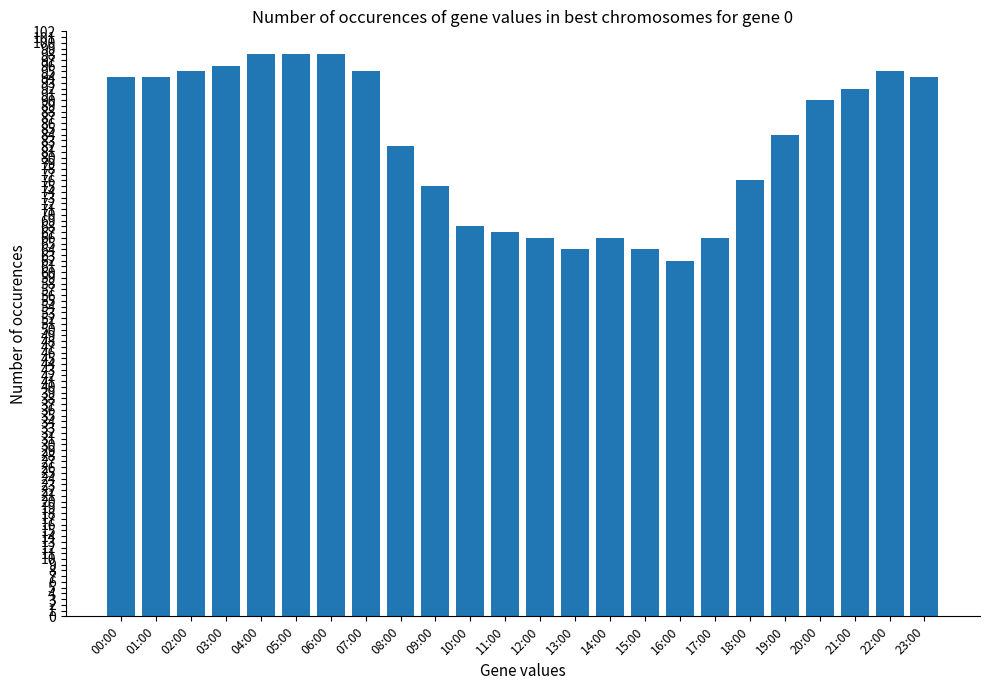

What is the label of the 24th bar from the left?

23:00